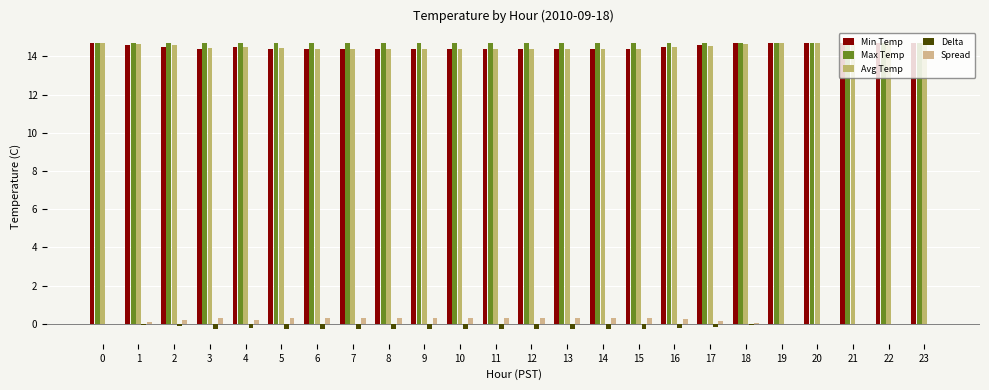

Are the bars grouped side by side (vs. stacked)?

Yes